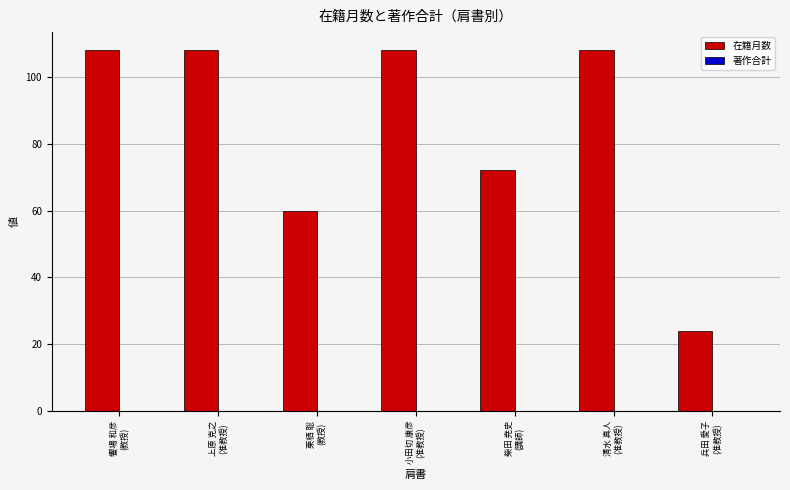

Which has a higher value, 小田切 康彦
(准教授) or 栗栖 聡
(教授)?

小田切 康彦
(准教授)